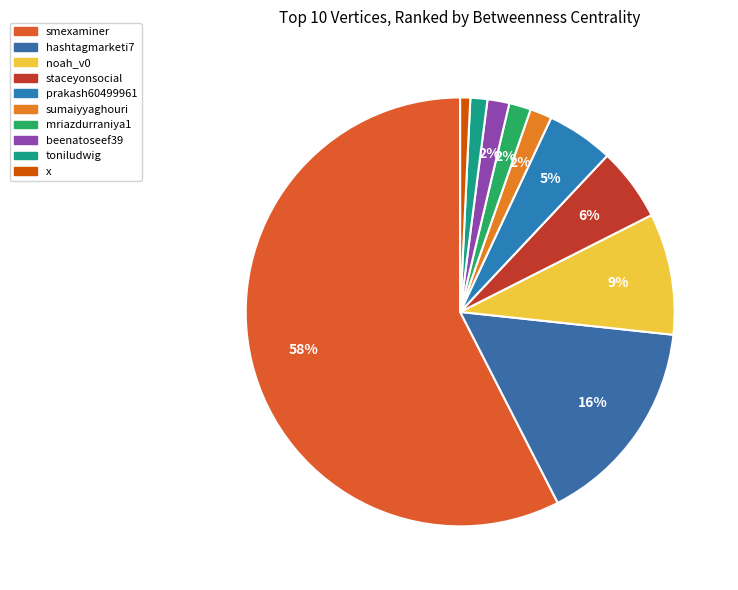

Count the number of slices in the pie.

10